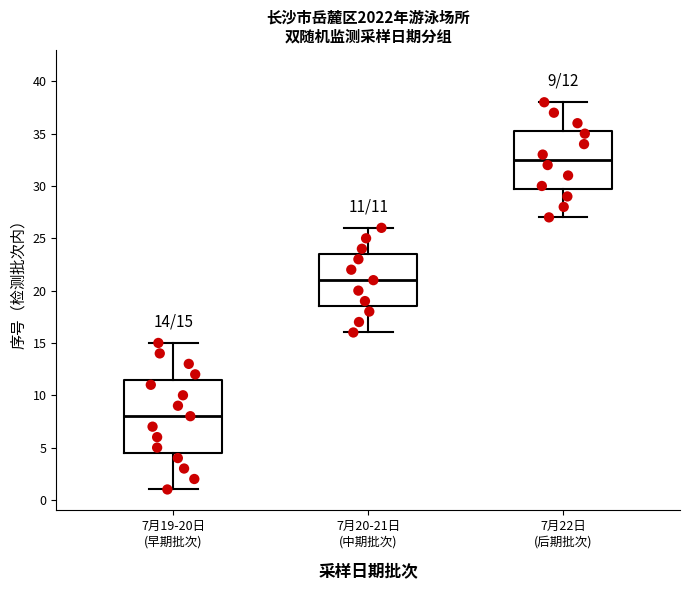

Which box is the tallest, from its lower edge to its upper edge?

7月19-20日 (早期批次)